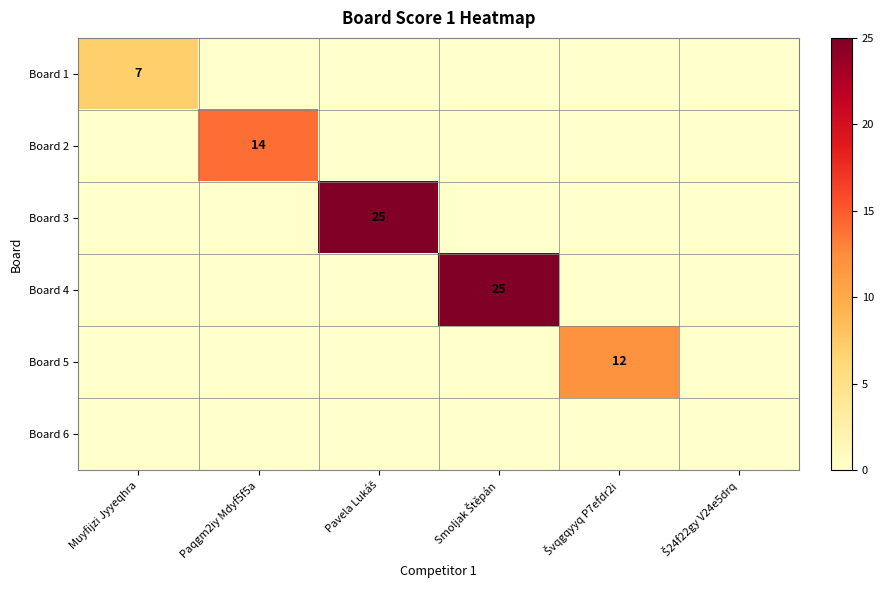

Which series has the largest total across all categories?

Board 3